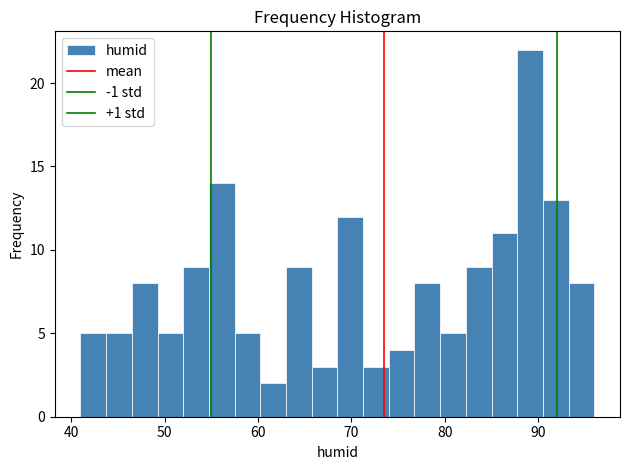

Around what value on the x-axis is the tallest bar? Give the approximate position of its centre, as read against the axis.

89